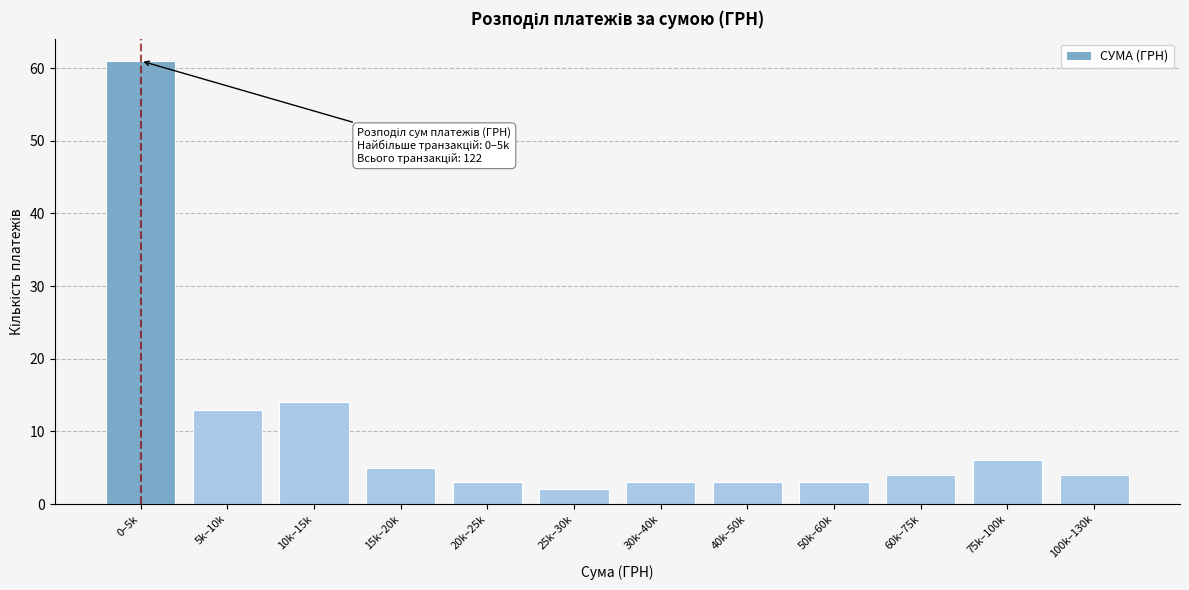

Reading left to right, what are all the values shown in this chart?

0–5k=61	5k–10k=13	10k–15k=14	15k–20k=5	20k–25k=3	25k–30k=2	30k–40k=3	40k–50k=3	50k–60k=3	60k–75k=4	75k–100k=6	100k–130k=4